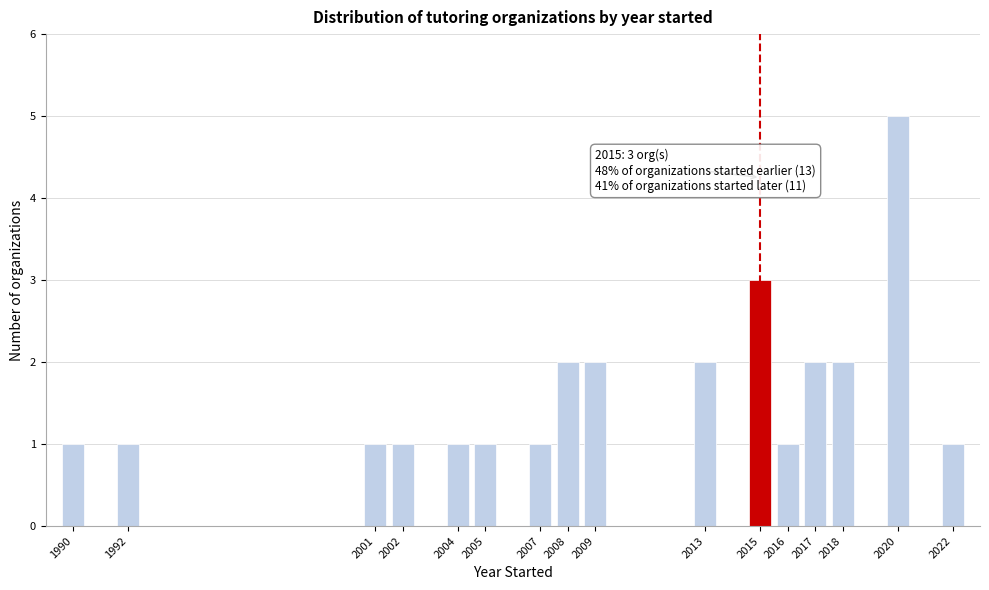

Reading right to left, transcribe all the data shown in this chart.

2022=1	2020=5	2018=2	2017=2	2016=1	2015=3	2013=2	2009=2	2008=2	2007=1	2005=1	2004=1	2002=1	2001=1	1992=1	1990=1